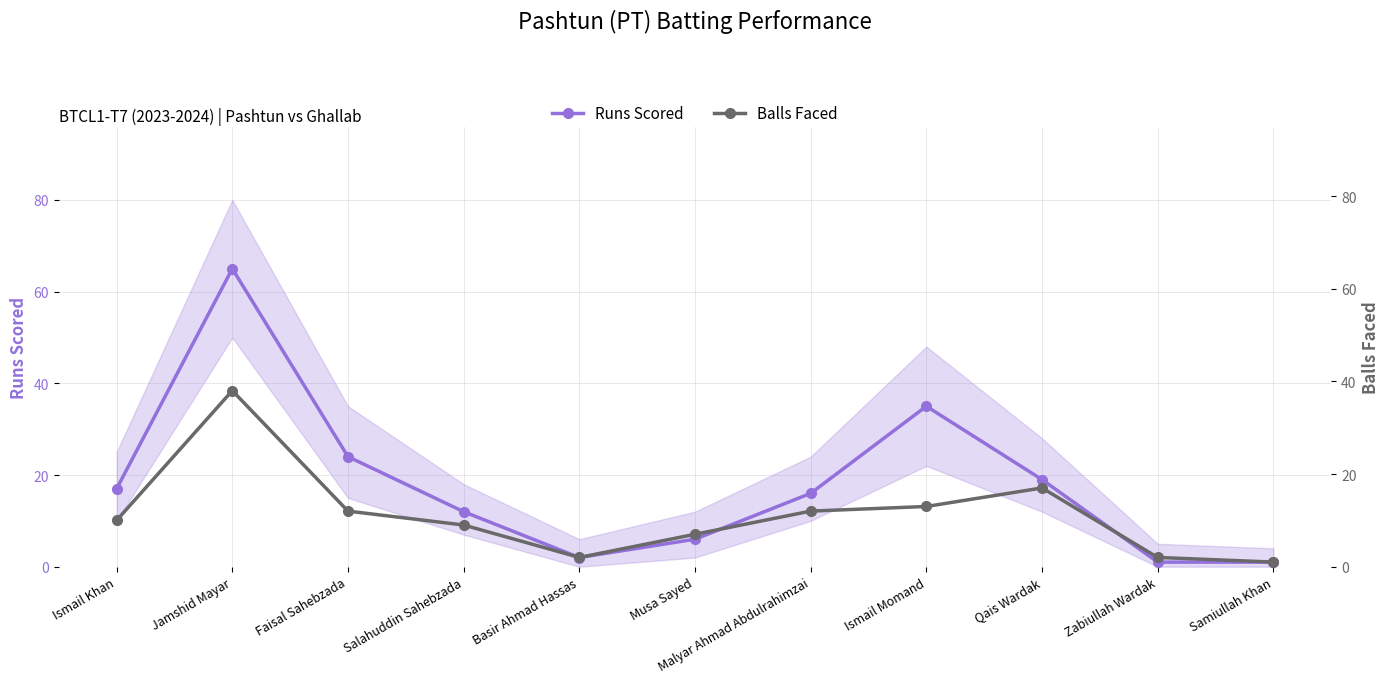

At which category is the sum across all series the highest?

Jamshid Mayar